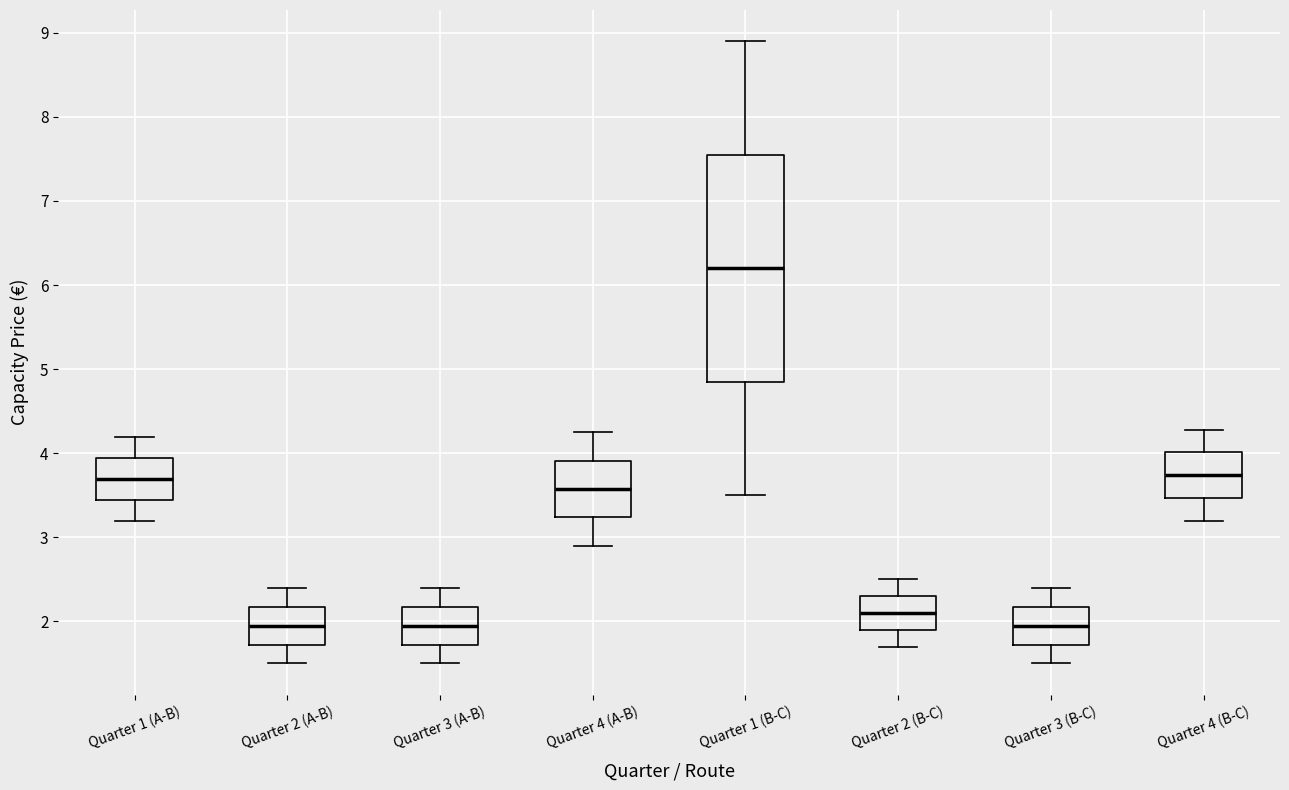

Where does the median line of the box for Quarter 3 (B-C) sit on the y-axis? The values are not printed on the chart, so give them approximately, as read against the axis.

2.0